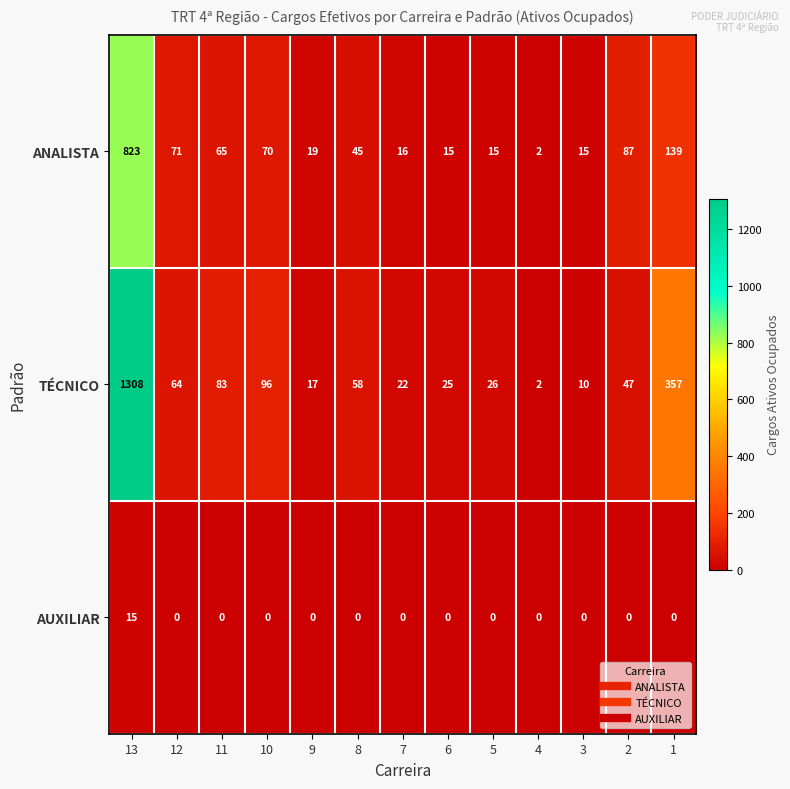

Which series has the widest spread of values?

TÉCNICO